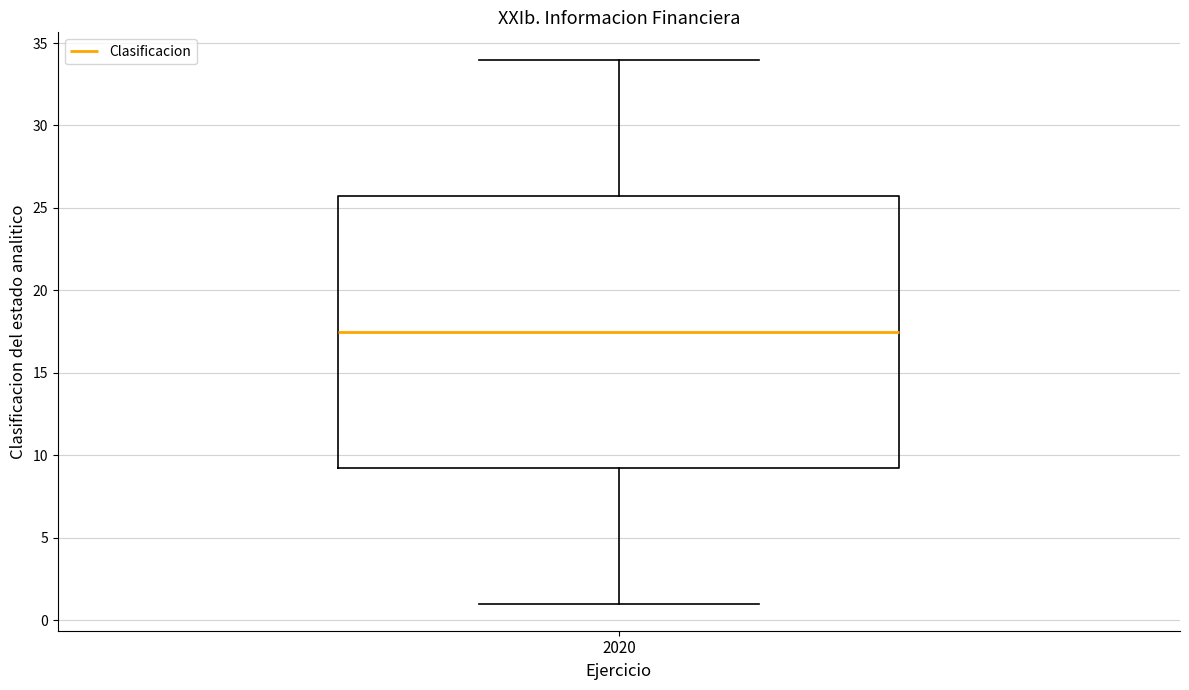

Where is the lower edge of the box at x = 2020 on the y-axis? The values are not printed on the chart, so give them approximately, as read against the axis.

9.5